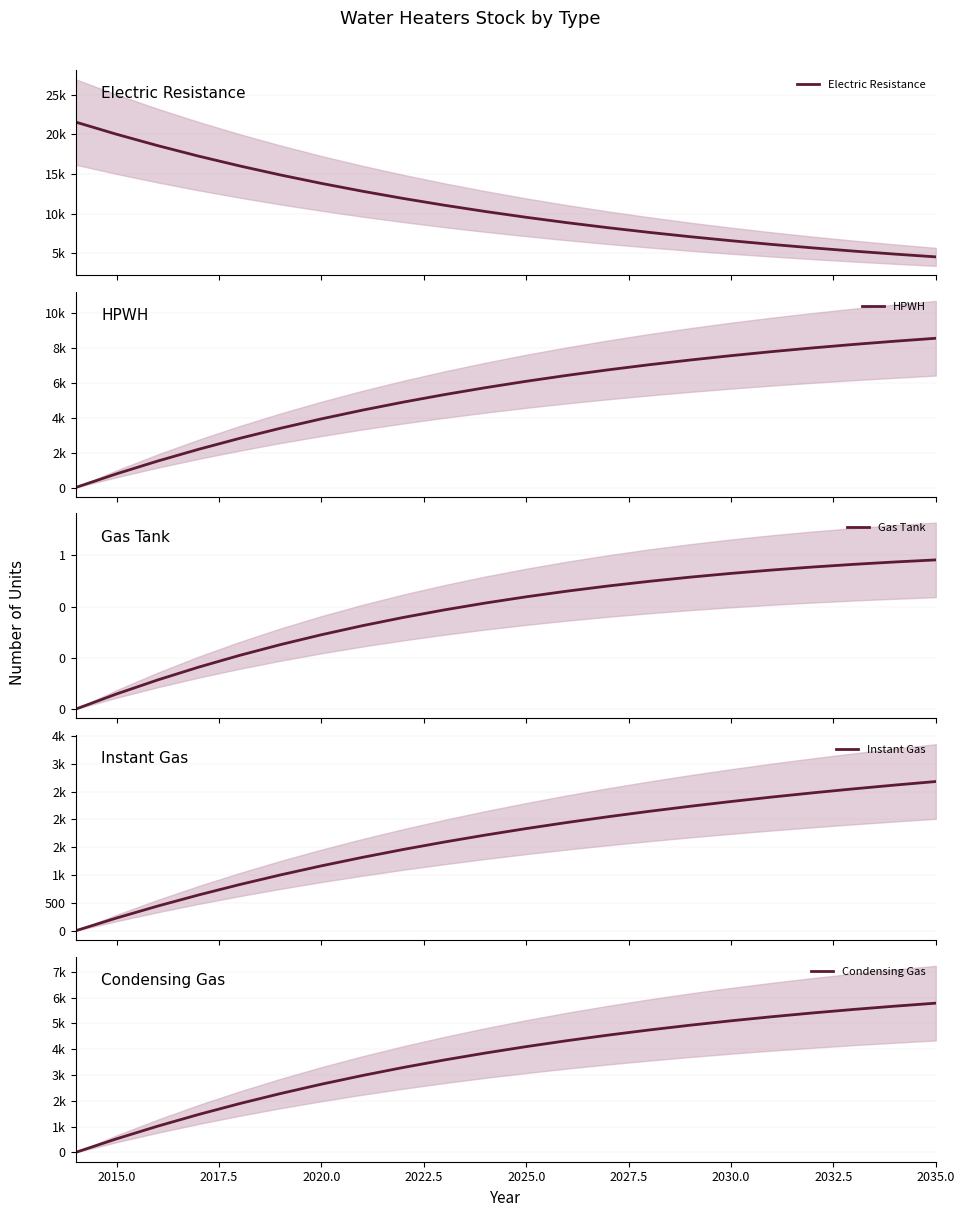

True or false: HPWH and Condensing Gas cross at least once.

False